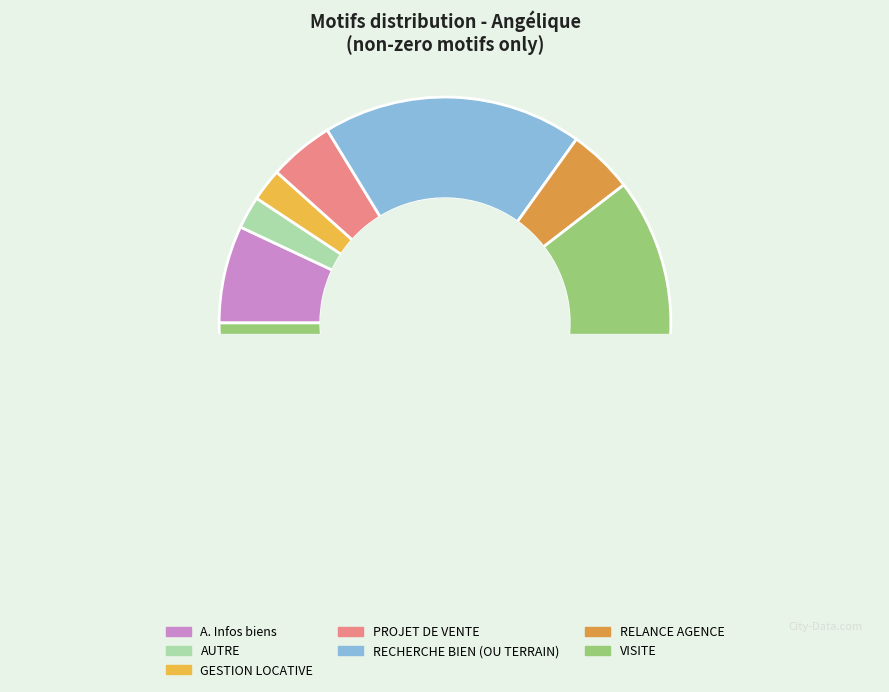

Do GESTION LOCATIVE and RECHERCHE BIEN (OU TERRAIN) together represent more than half of the pie?

No